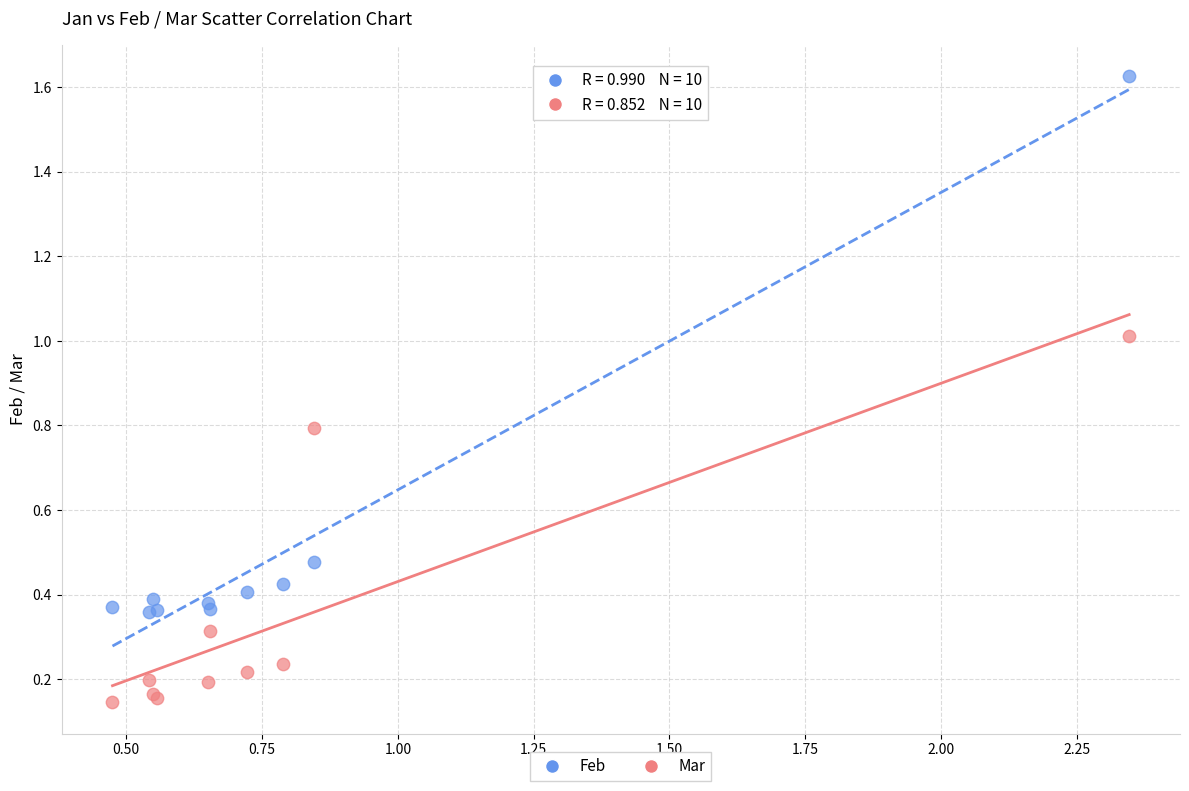

Which series contains the lowest Y value?

Mar